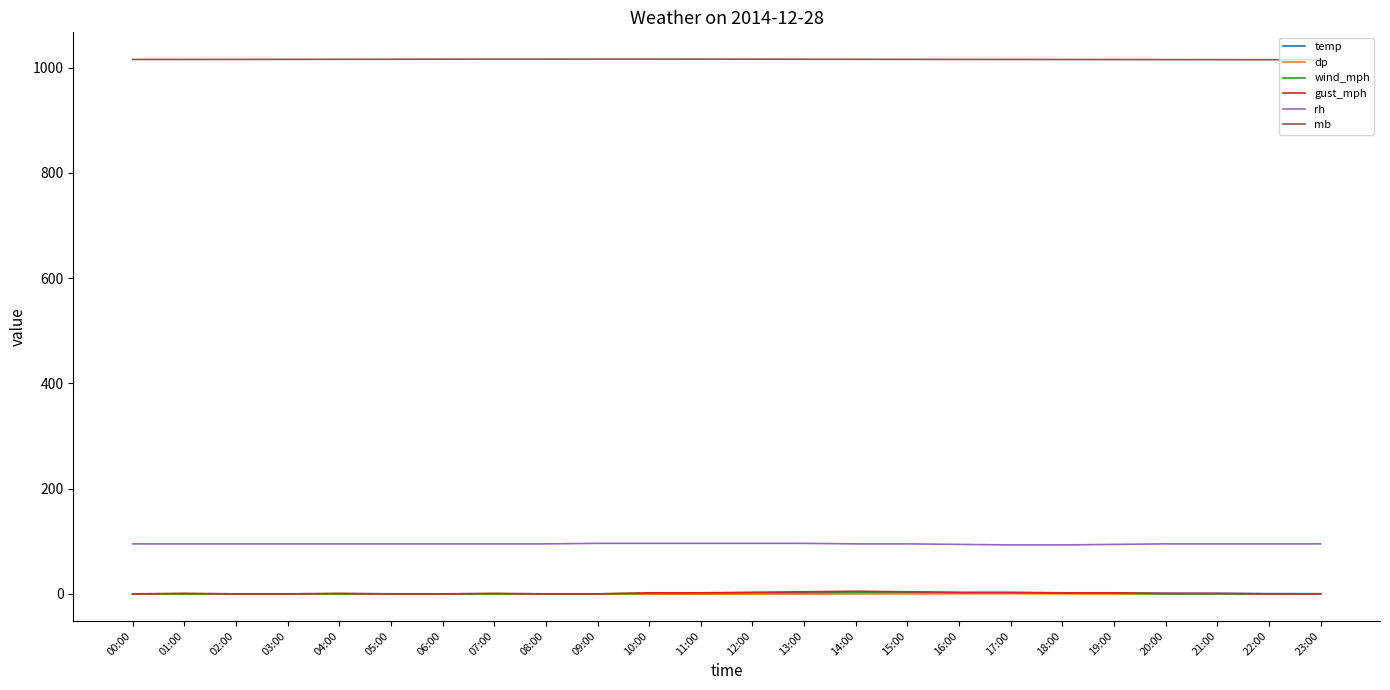

What is the greatest value displayed?

1016.1